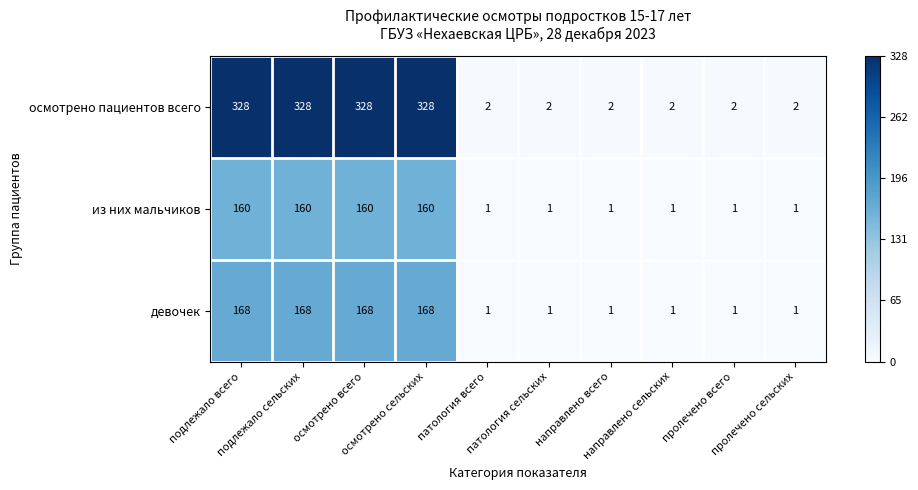

Which series changed the most between подлежало сельских and патология всего?

осмотрено пациентов всего